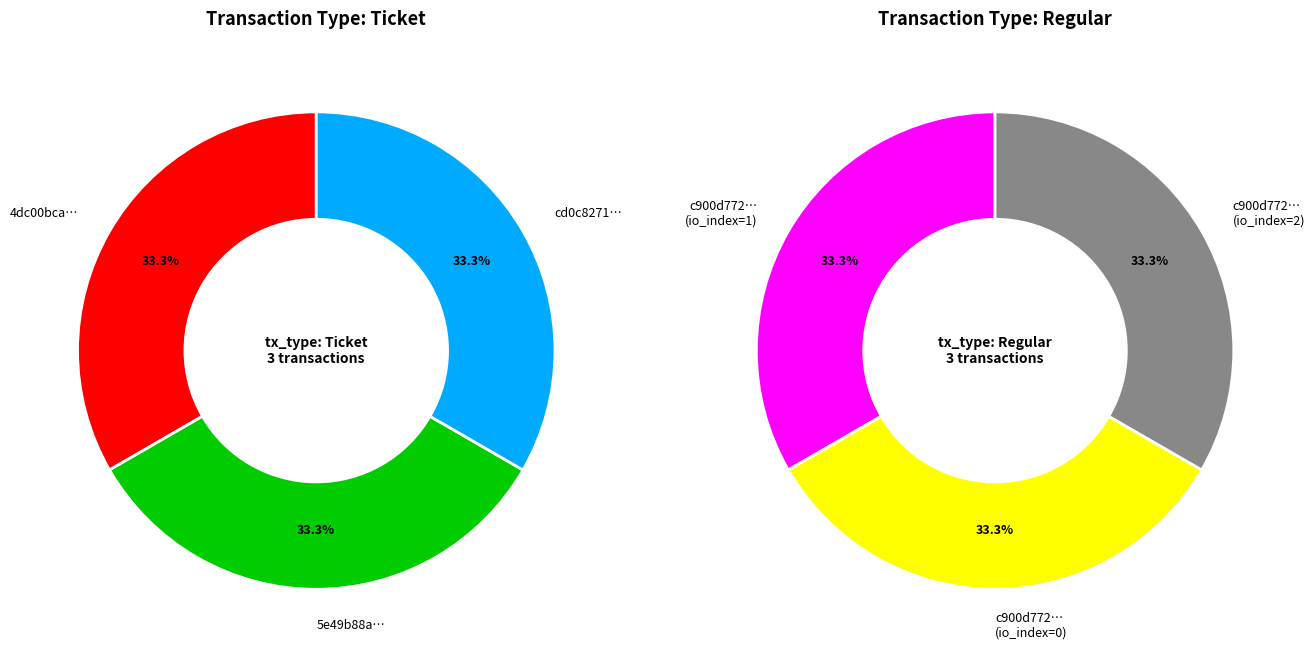

Is it true that 1 is 33% of the pie?

True